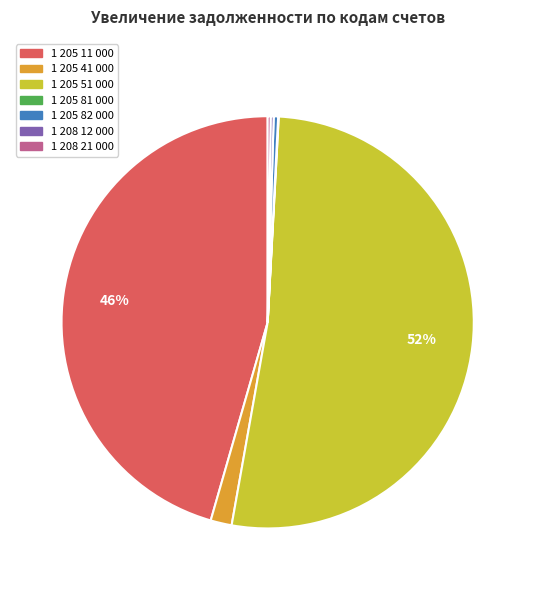

Between 1 205 11 000 and 1 205 51 000, which is larger?

1 205 51 000